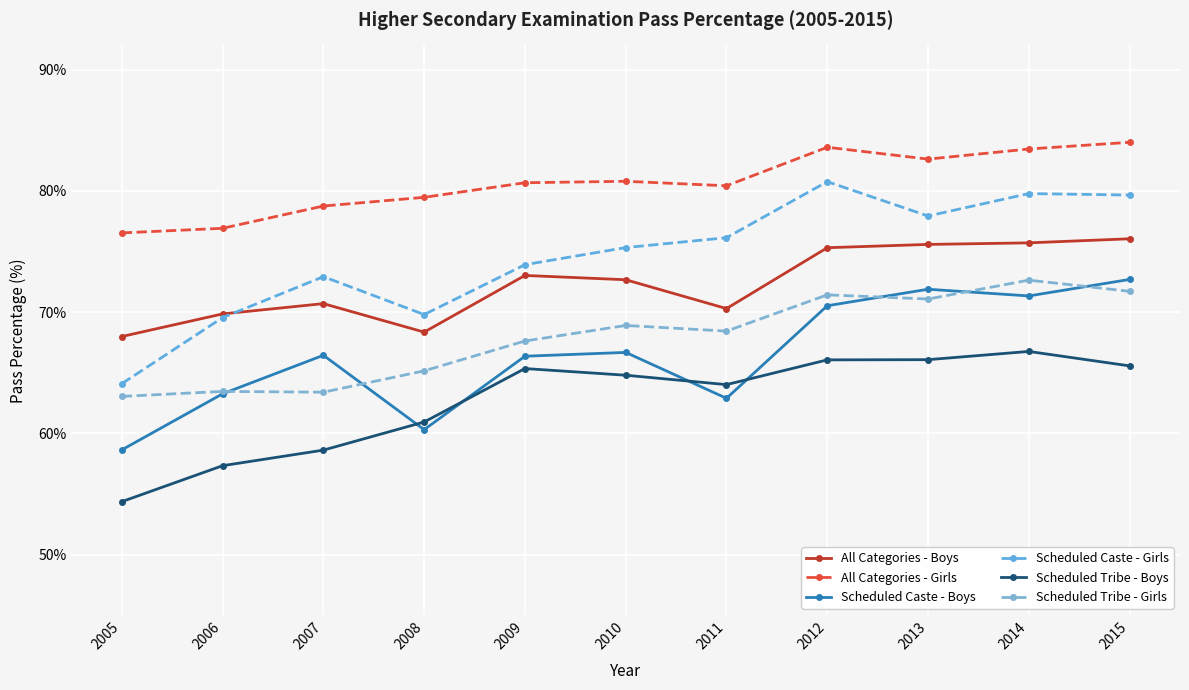

What value does the Scheduled Caste - Boys series have at 2011?

62.9